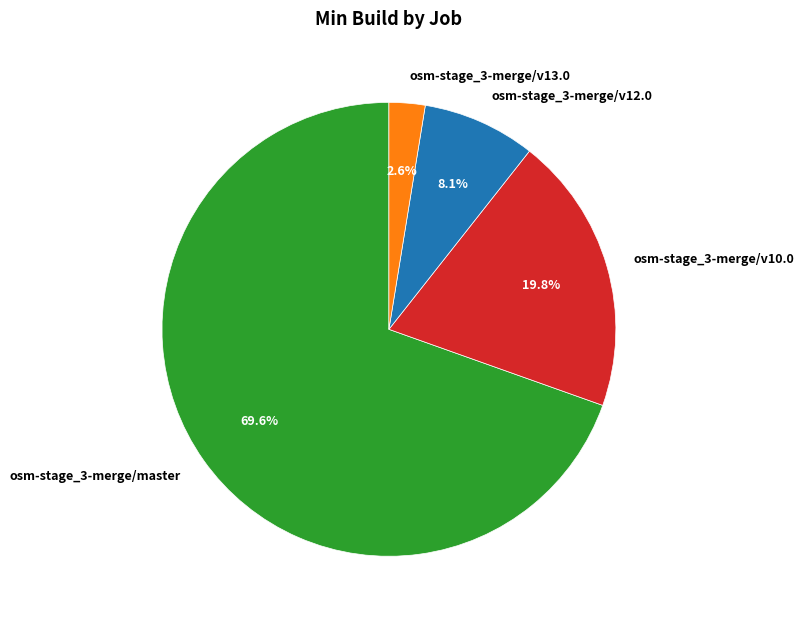

Approximately how many times larger is the value at osm-stage_3-merge/v12.0 compared to osm-stage_3-merge/v13.0?

3.1